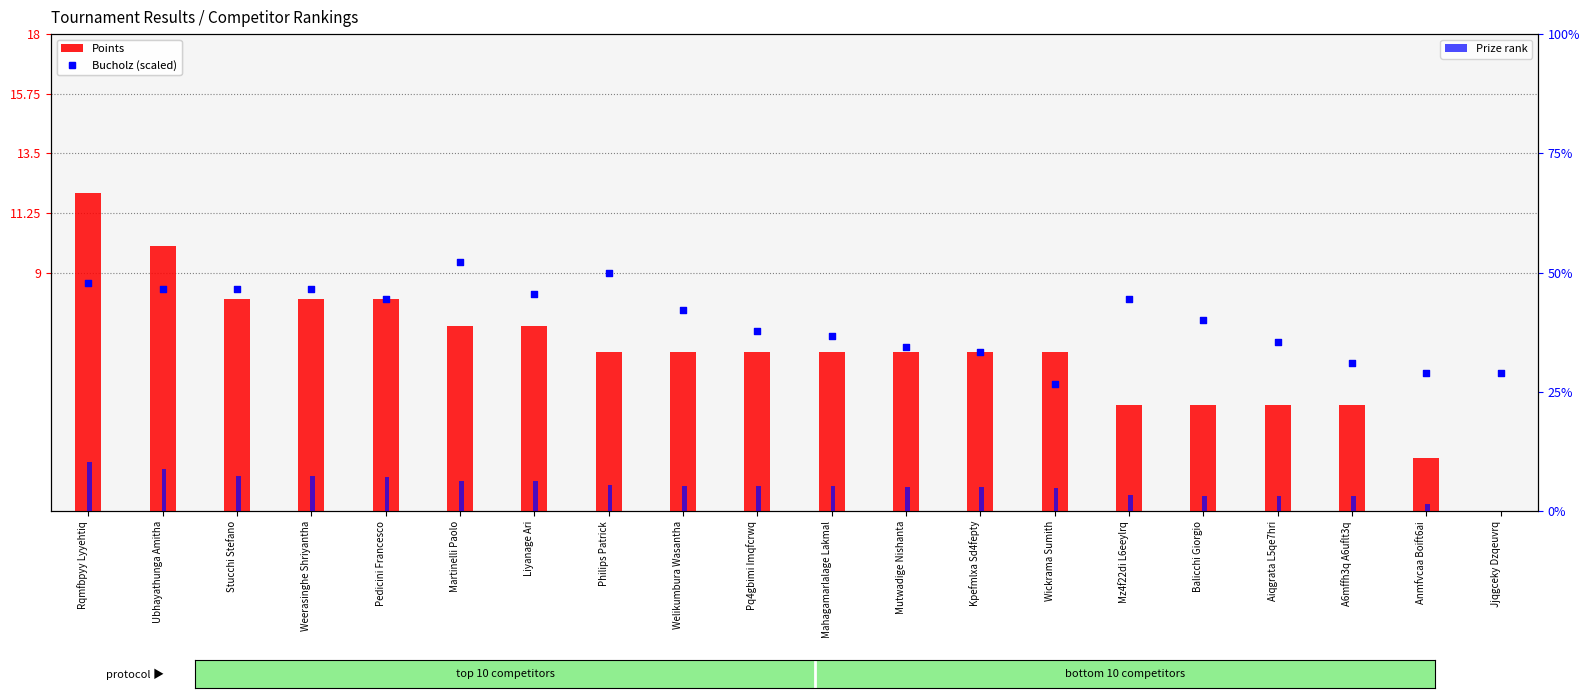

At how many categories does at least one series exceed 11?

1